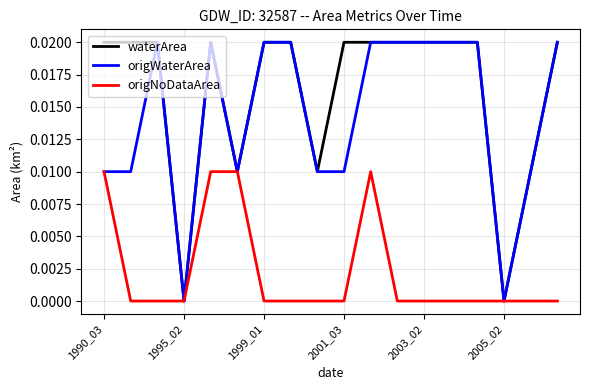

At which category is the sum across all series the highest?

2003_02